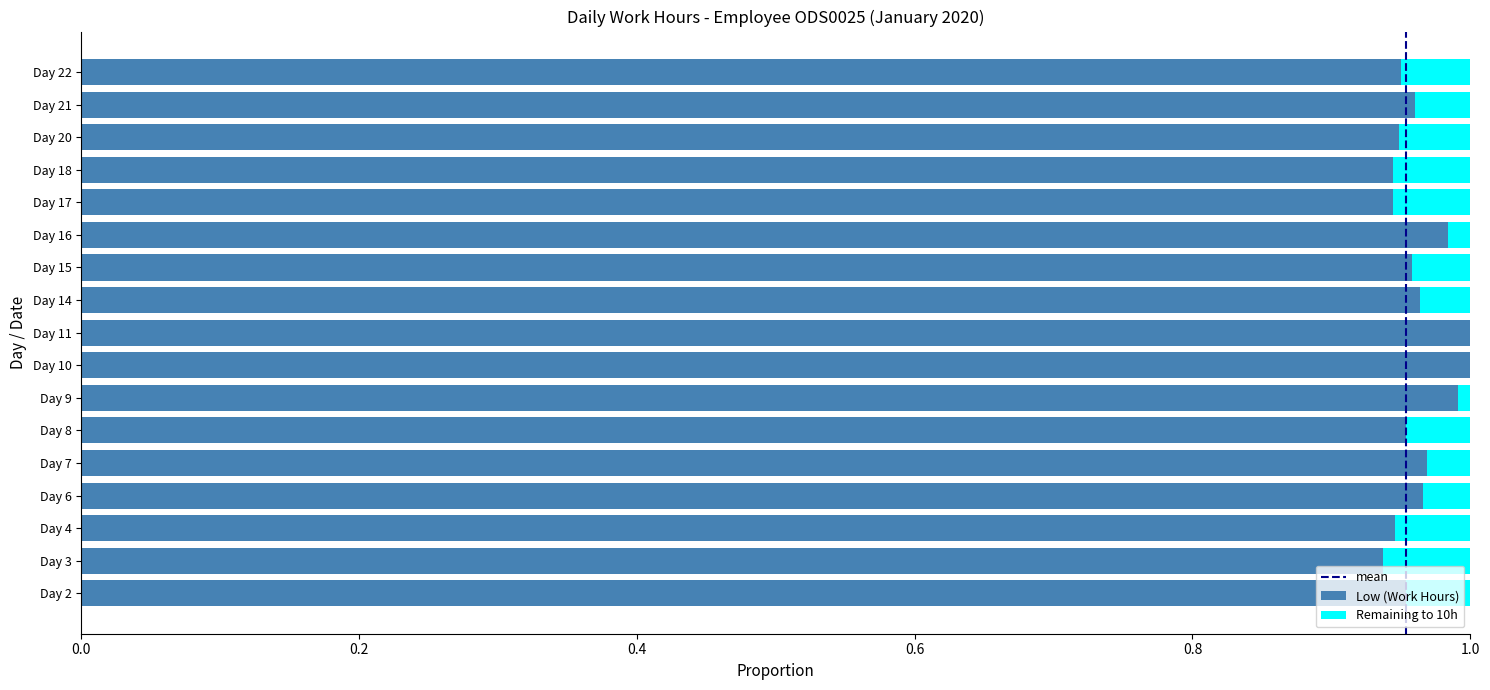

The value of Low (Work Hours) at Day 7 is 1.5. True or false?

False